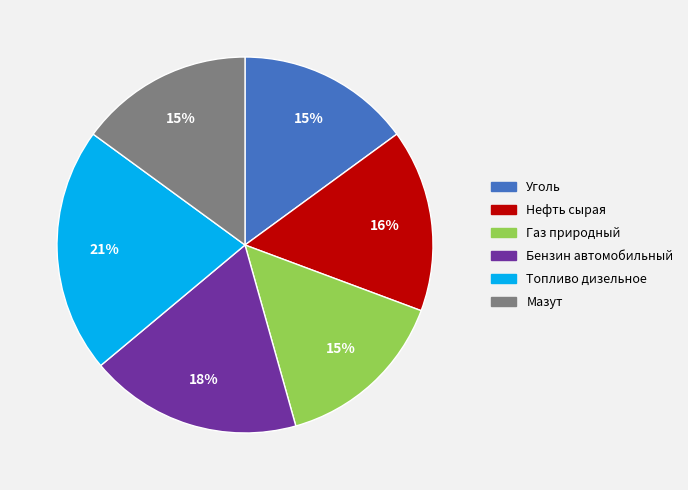

Does any single category account for the majority?

No